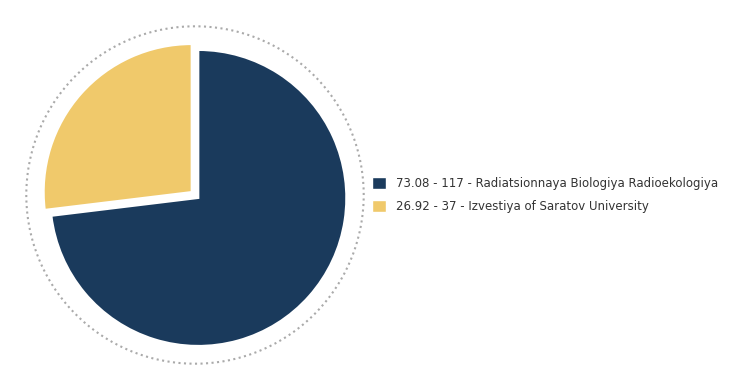

How many slices are in this pie chart?

2